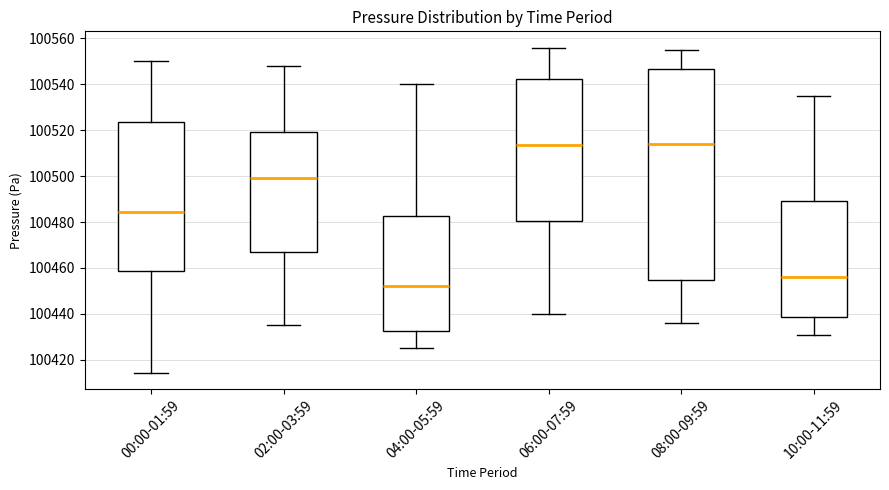

Reading left to right, read every box against the y-axis: the position of its median line, the range the box covers, and the ends of its whiskers. The values are not printed on the chart, so give them approximately, as read against the axis.

00:00-01:59: median 100484, box 100458 to 100524, whiskers 100414 to 100550
02:00-03:59: median 100500, box 100466 to 100520, whiskers 100436 to 100548
04:00-05:59: median 100452, box 100432 to 100482, whiskers 100426 to 100540
06:00-07:59: median 100514, box 100480 to 100542, whiskers 100440 to 100556
08:00-09:59: median 100514, box 100454 to 100546, whiskers 100436 to 100556
10:00-11:59: median 100456, box 100438 to 100490, whiskers 100432 to 100536